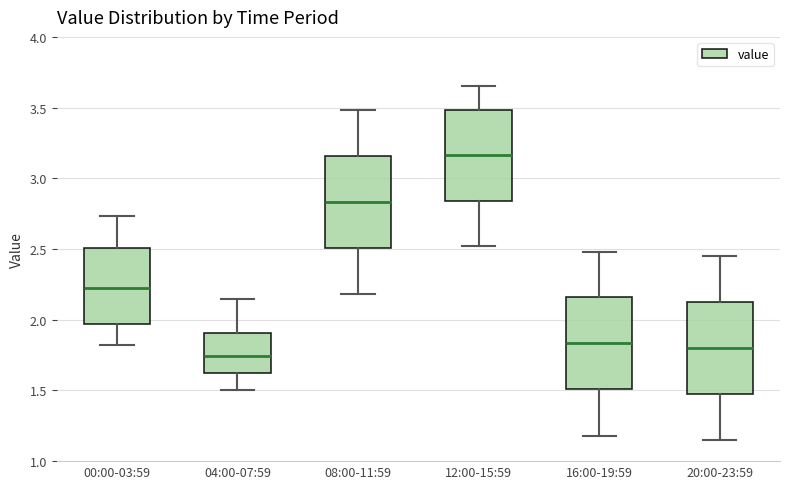

Reading left to right, transcribe this box plot: for each box, give where its median line is, the range the box spans, and where its two whiskers end, as read against the y-axis. The values are not printed on the chart, so give them approximately, as read against the axis.

00:00-03:59: median 2.25, box 1.95 to 2.50, whiskers 1.80 to 2.75
04:00-07:59: median 1.75, box 1.60 to 1.90, whiskers 1.50 to 2.15
08:00-11:59: median 2.85, box 2.50 to 3.15, whiskers 2.20 to 3.50
12:00-15:59: median 3.15, box 2.85 to 3.50, whiskers 2.50 to 3.65
16:00-19:59: median 1.85, box 1.50 to 2.15, whiskers 1.20 to 2.50
20:00-23:59: median 1.80, box 1.45 to 2.15, whiskers 1.15 to 2.45